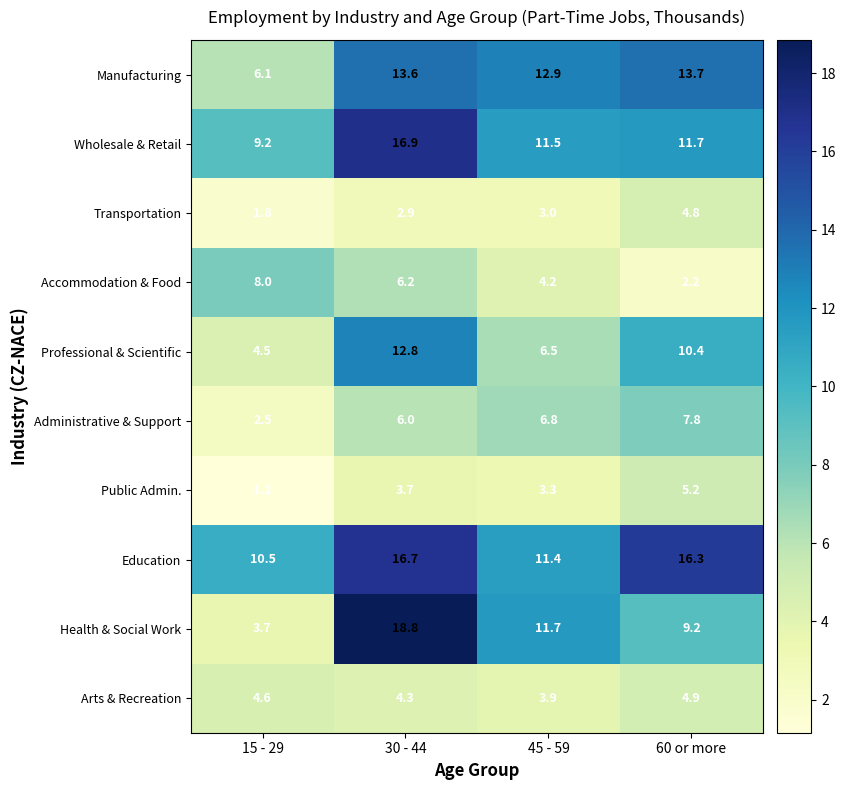

Is it true that Administrative & Support equals 2.5 at 15 - 29?

True